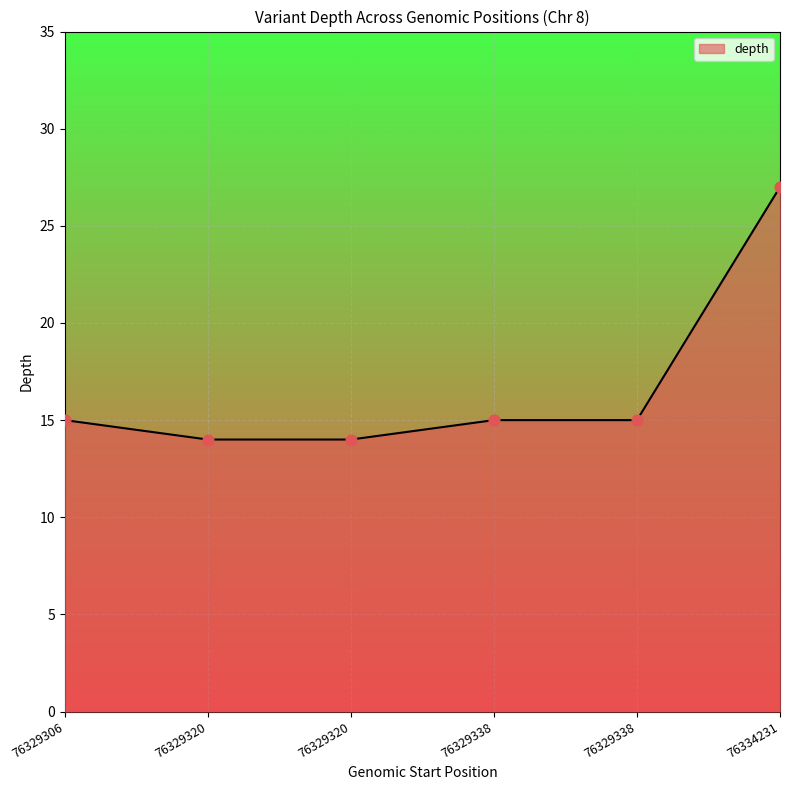

Does the chart have visible grid lines?

Yes